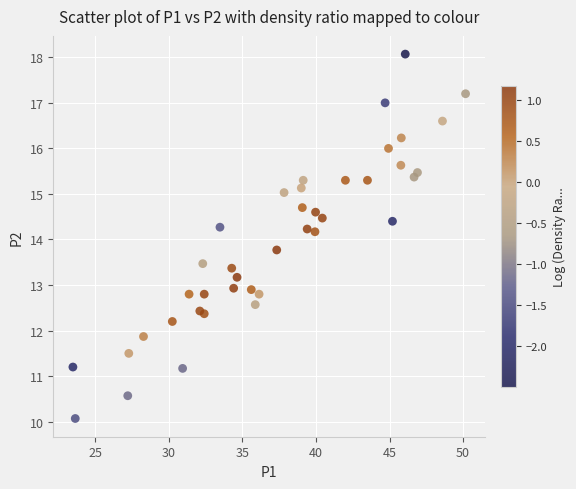

What is the range of X values (max minus min)?

26.7